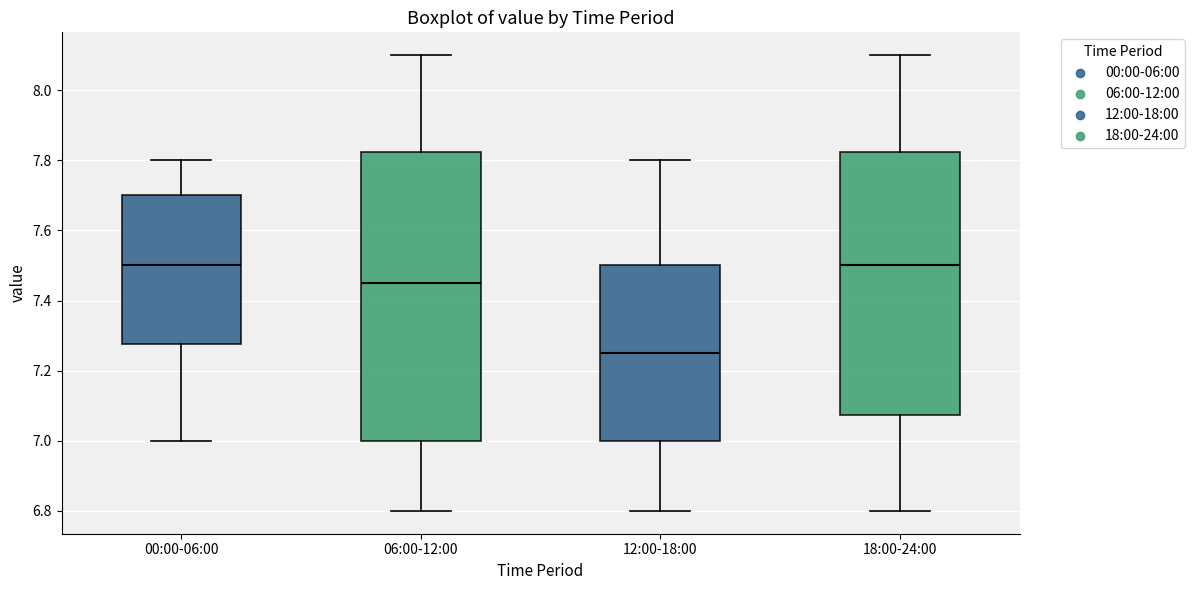

Reading left to right, read every box against the y-axis: the position of its median line, the range the box covers, and the ends of its whiskers. The values are not printed on the chart, so give them approximately, as read against the axis.

00:00-06:00: median 7.50, box 7.28 to 7.70, whiskers 7.00 to 7.80
06:00-12:00: median 7.46, box 7.00 to 7.82, whiskers 6.80 to 8.10
12:00-18:00: median 7.26, box 7.00 to 7.50, whiskers 6.80 to 7.80
18:00-24:00: median 7.50, box 7.08 to 7.82, whiskers 6.80 to 8.10